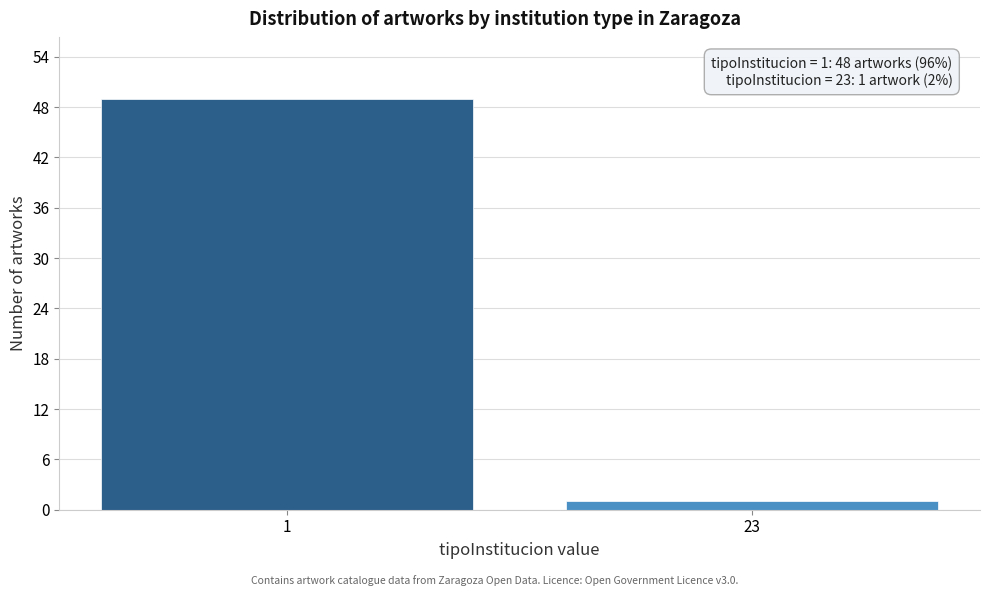

Reading left to right, list all the values displayed in this chart.

49	1